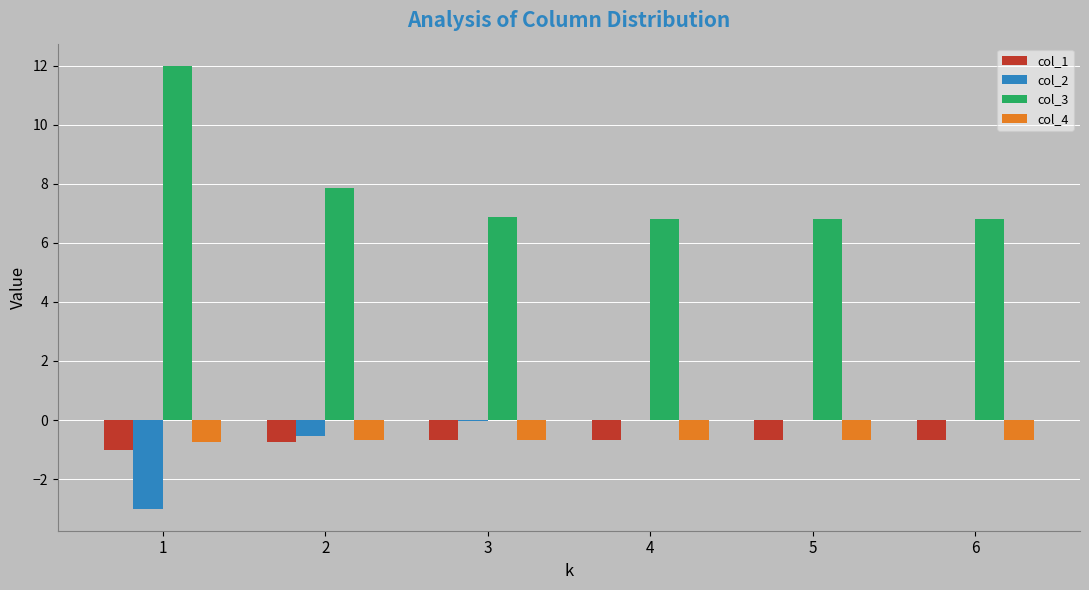

Read the col_1 value at 6.

-0.7